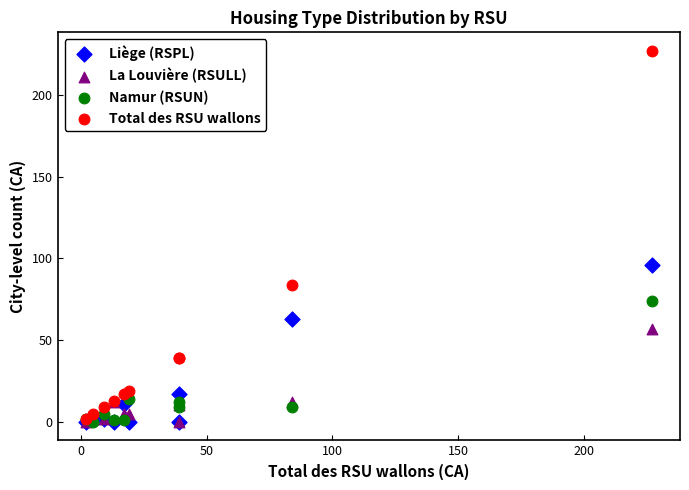

Across all series, what Y value is closest to 113?

96